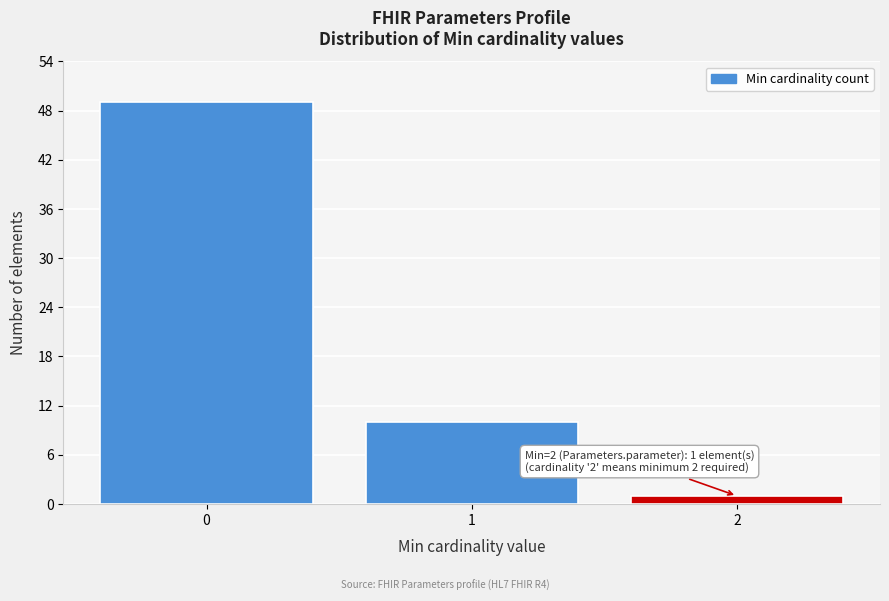

Reading left to right, transcribe all the data shown in this chart.

0=49	1=10	2=1